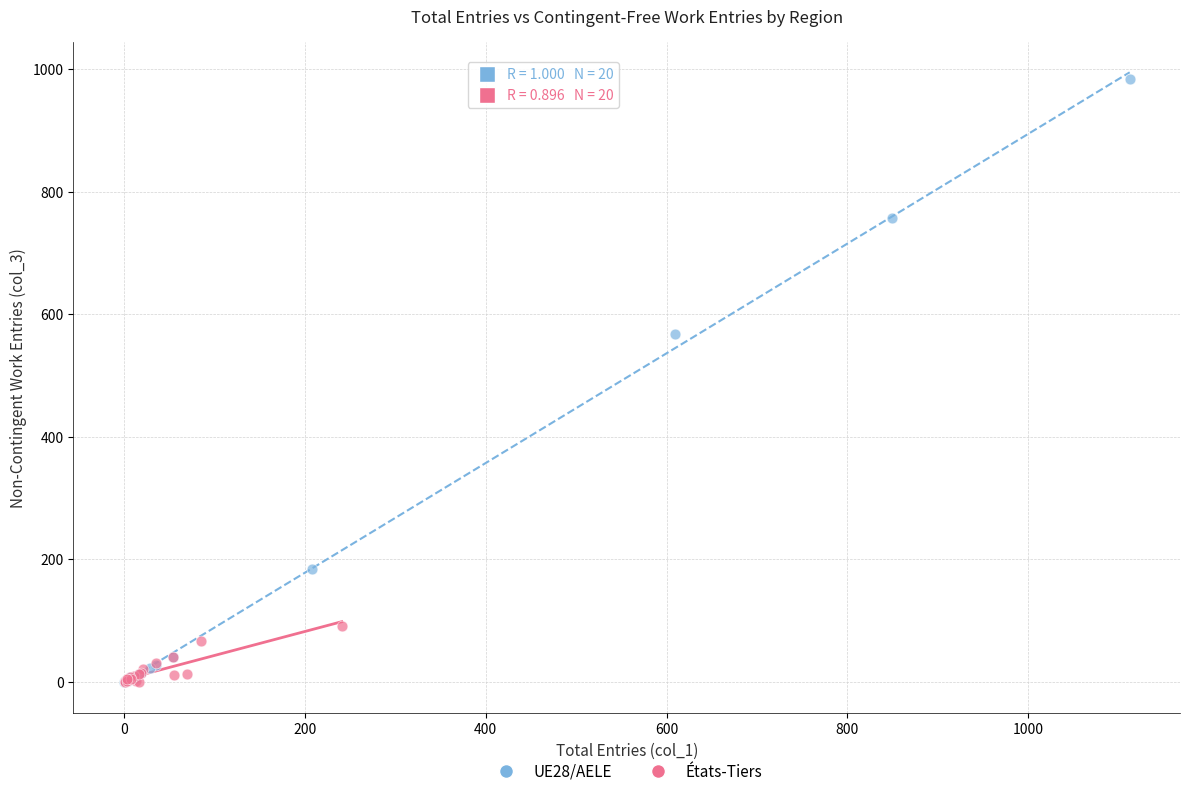

Which series contains the highest Y value?

UE28/AELE